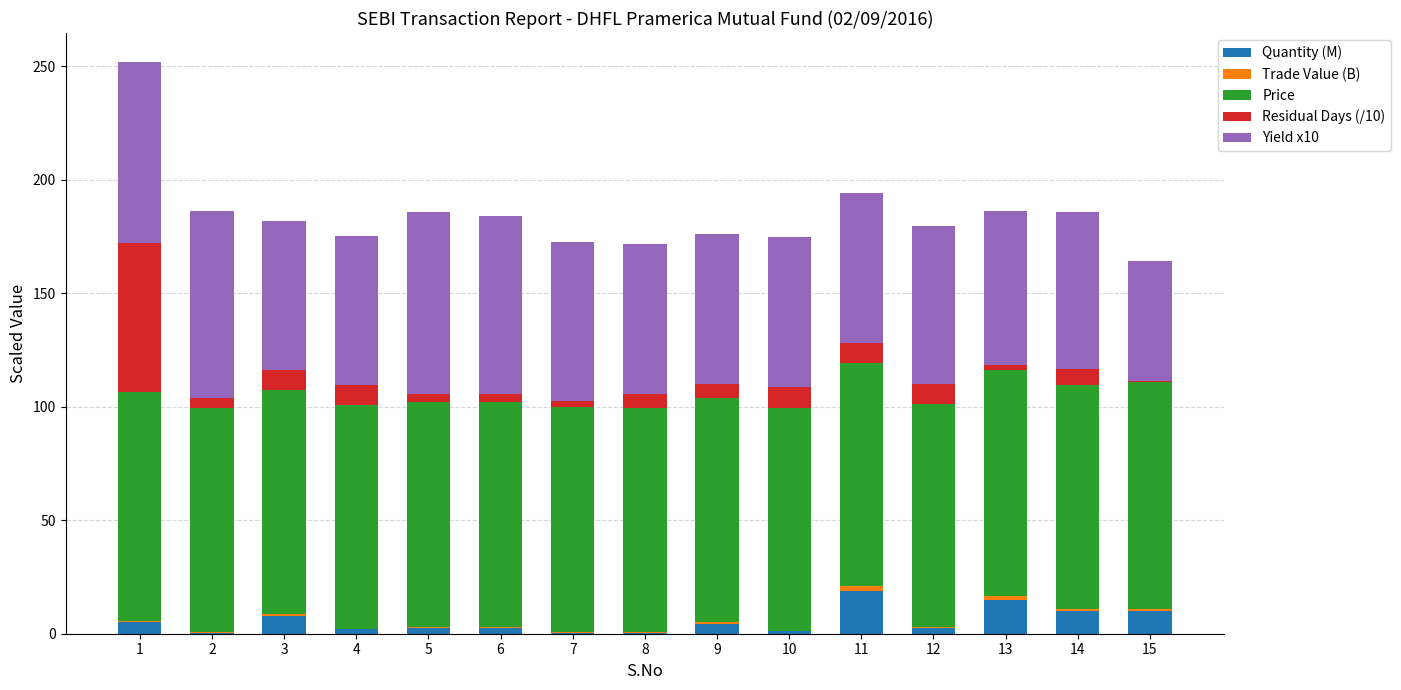

True or false: Quantity (M) has a value of 2.5 at 6.

True